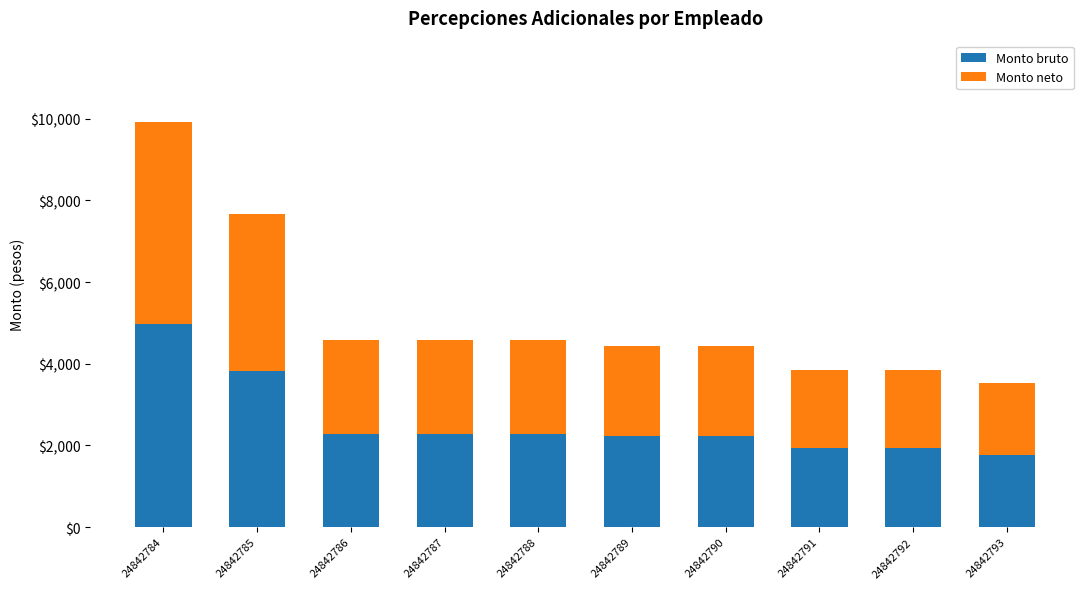

What are all the series names shown in the legend?

Monto bruto, Monto neto